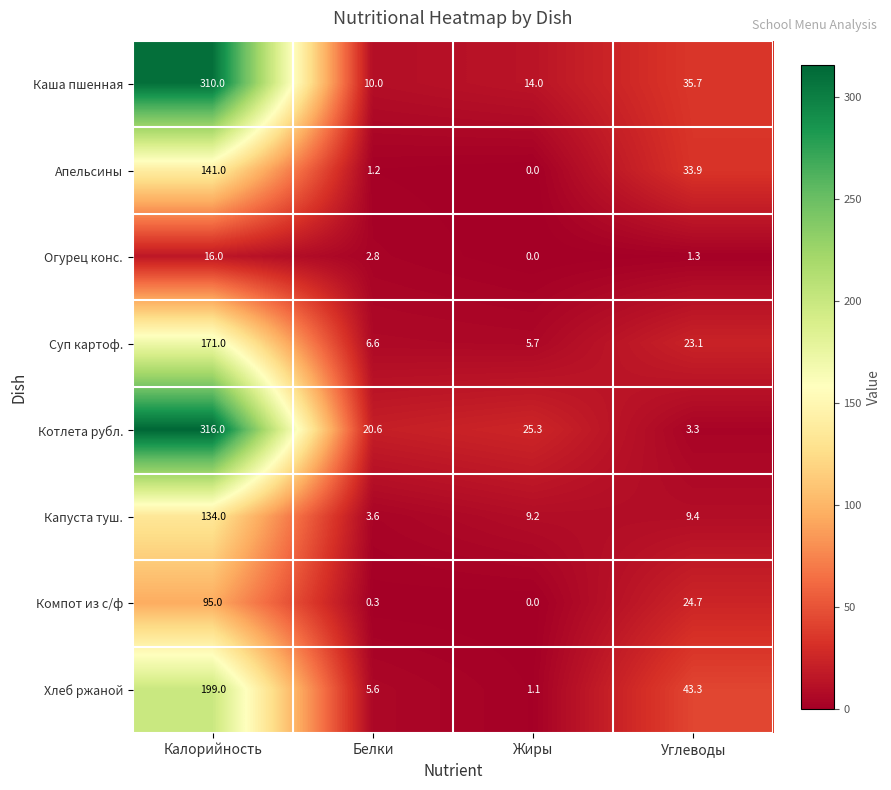

Which series has the largest total across all categories?

Каша пшенная